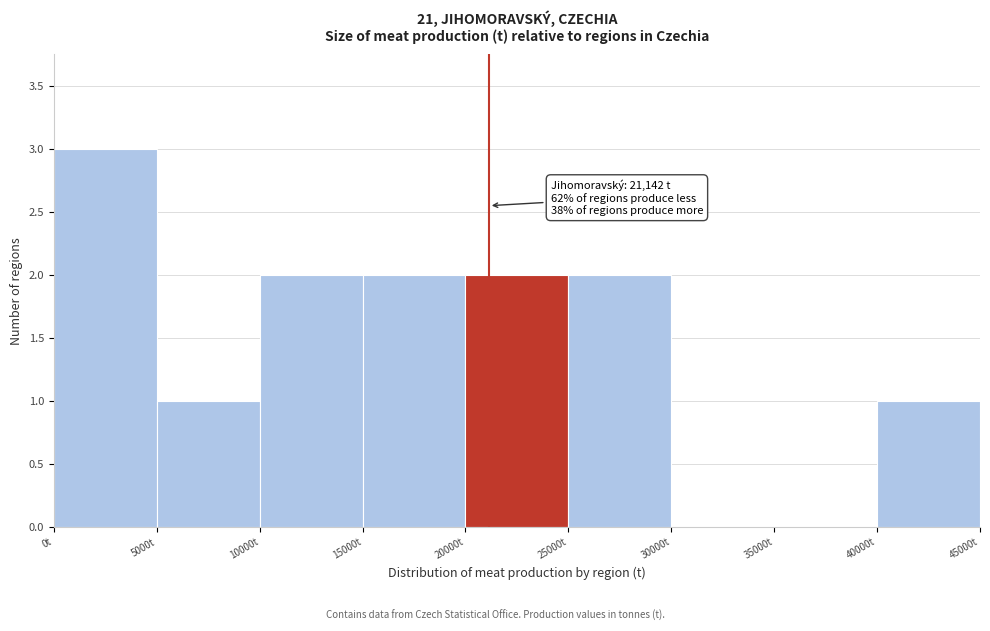

Which range on the x-axis has the tallest bar?

0 to 5000